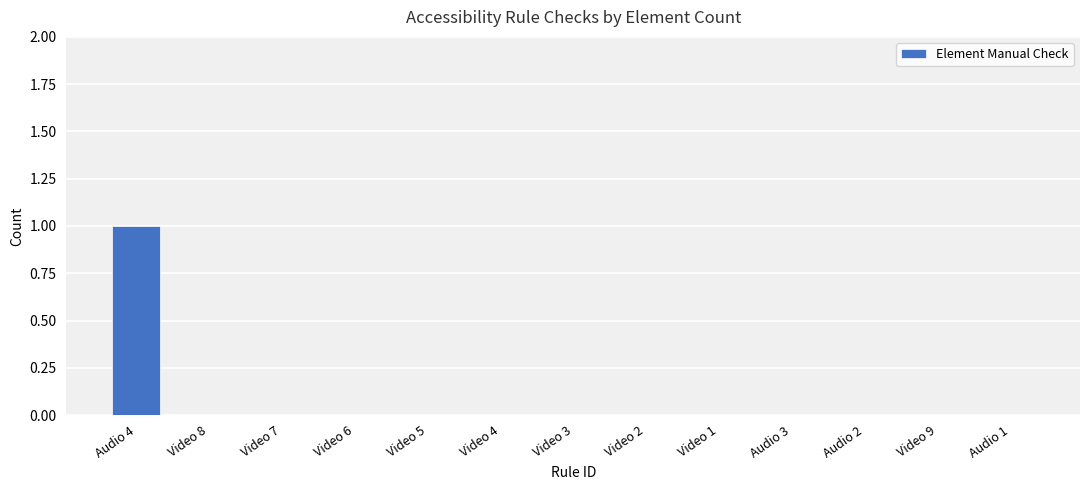

Are the bars horizontal?

No